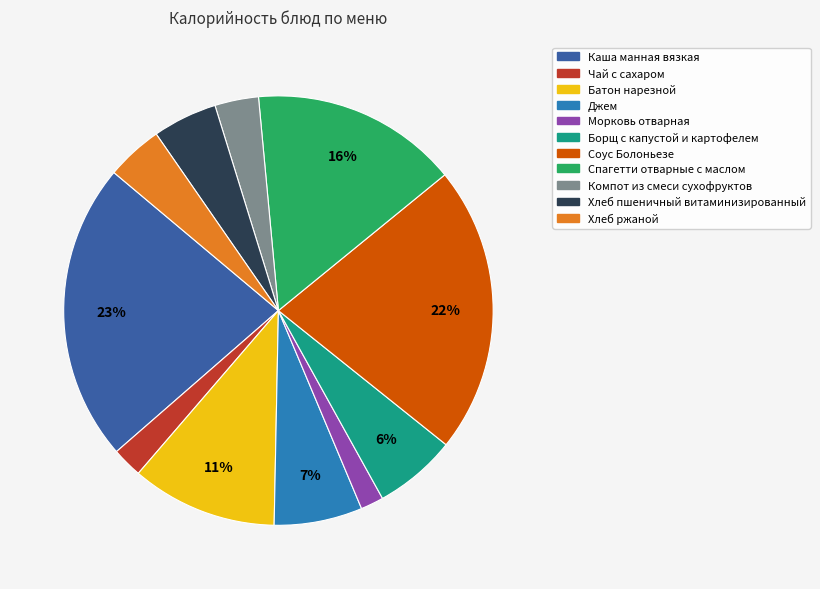

Which slice is the largest?

Каша манная вязкая